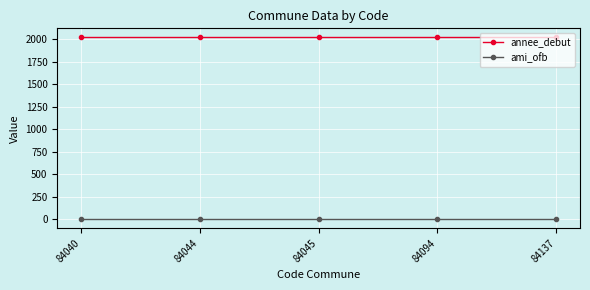

What is the spread (max minus min) of values at 84137?

2020